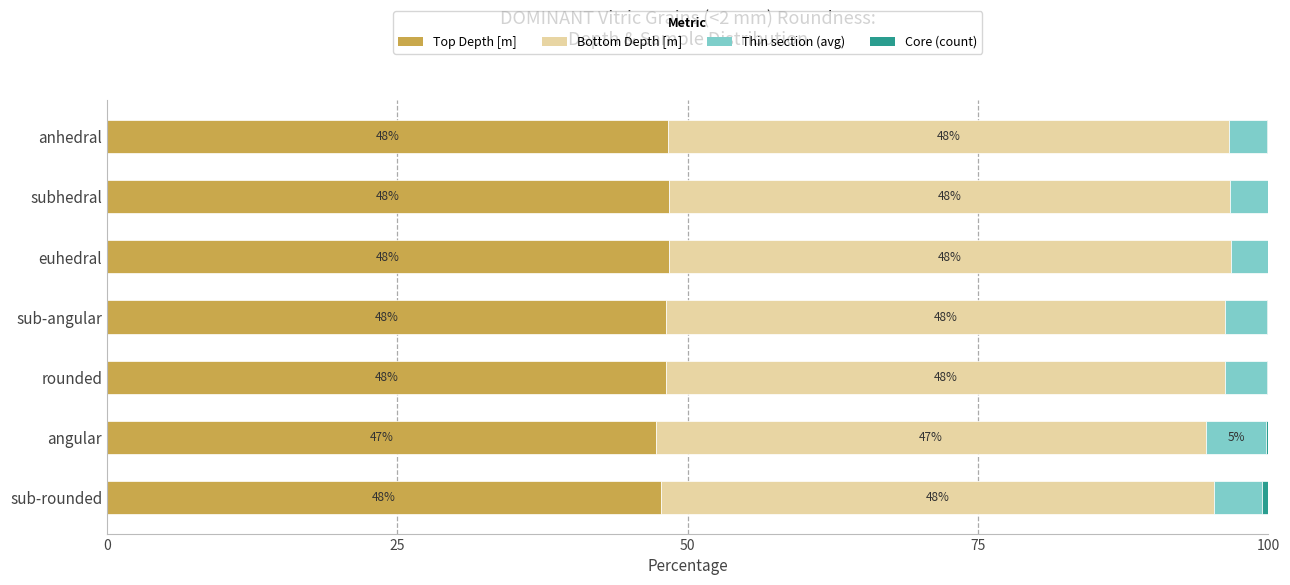

Read the Top Depth [m] value at sub-angular.

48.2